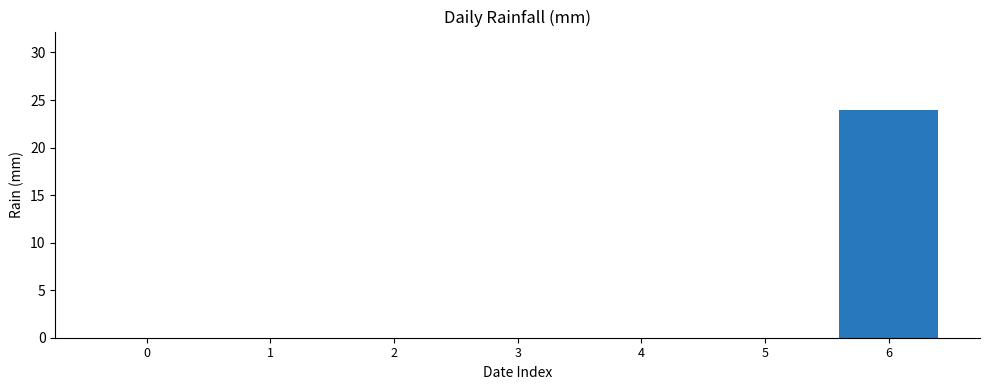

What is the sum of all values?

24